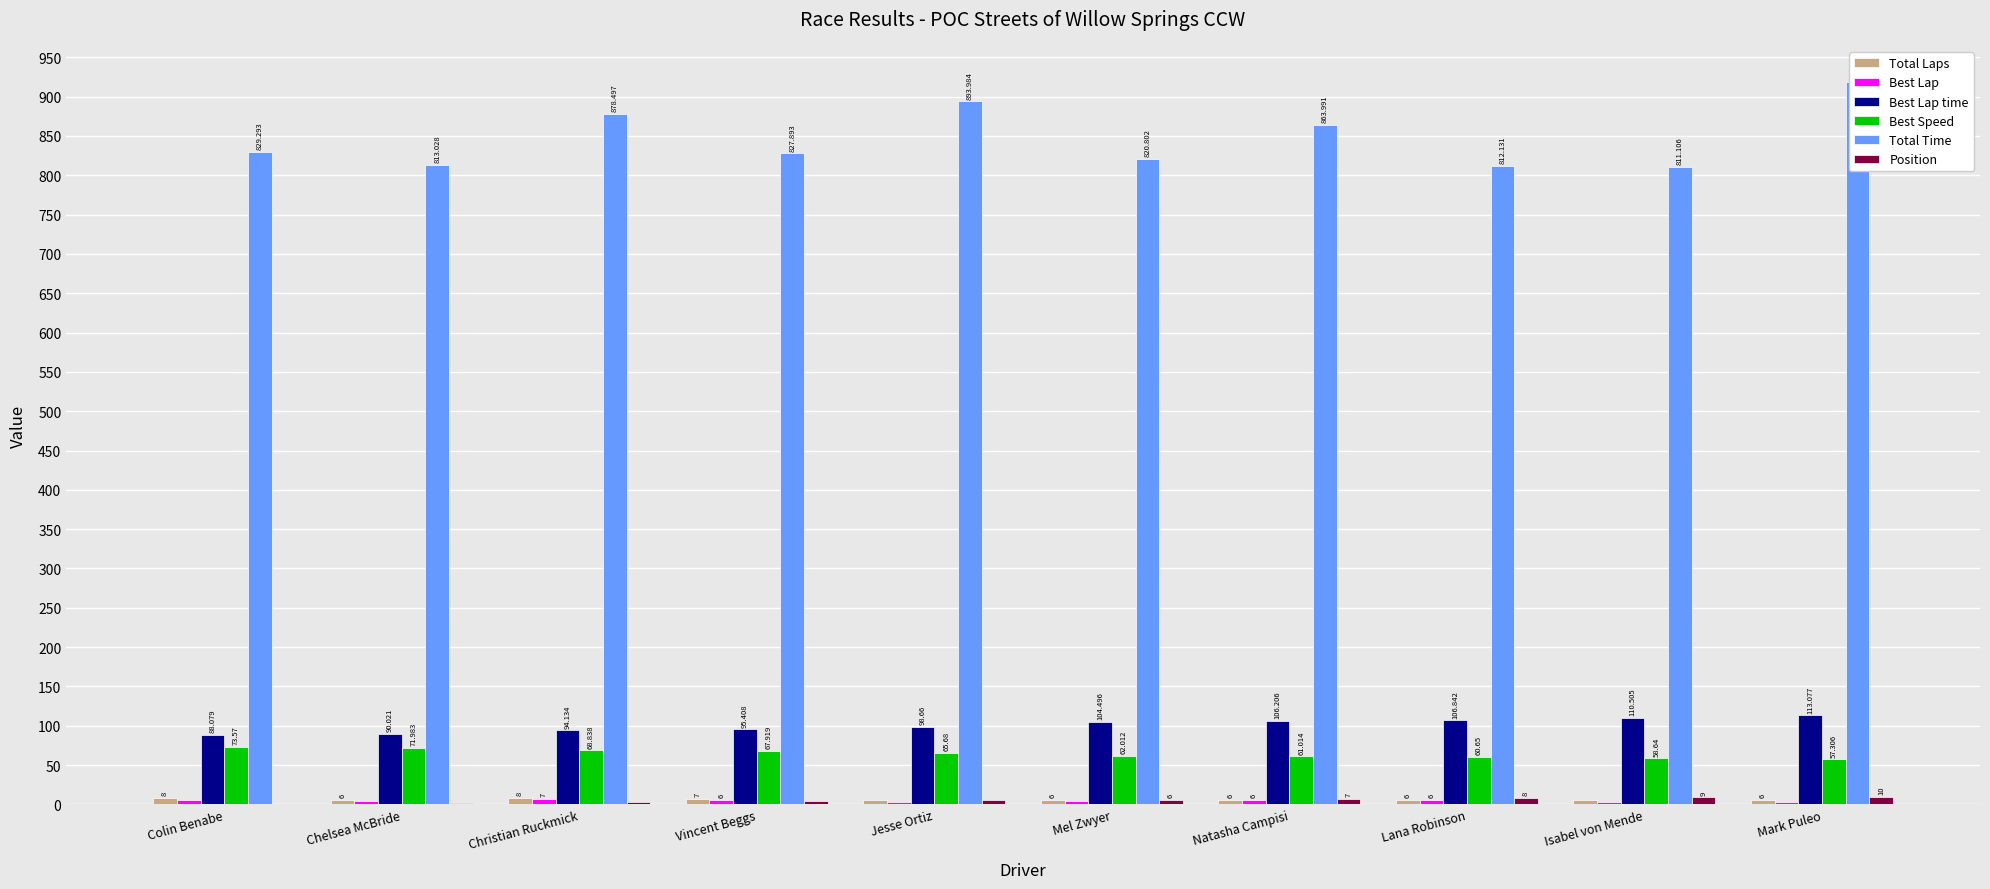

How many bars are there in each group?

6